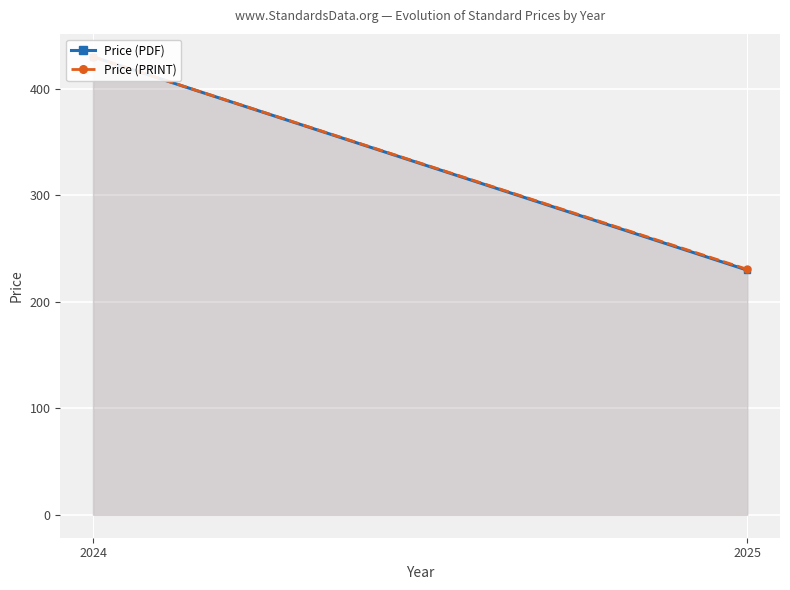

What is the difference between the Price (PDF) values at 2025 and 2024?

200.3